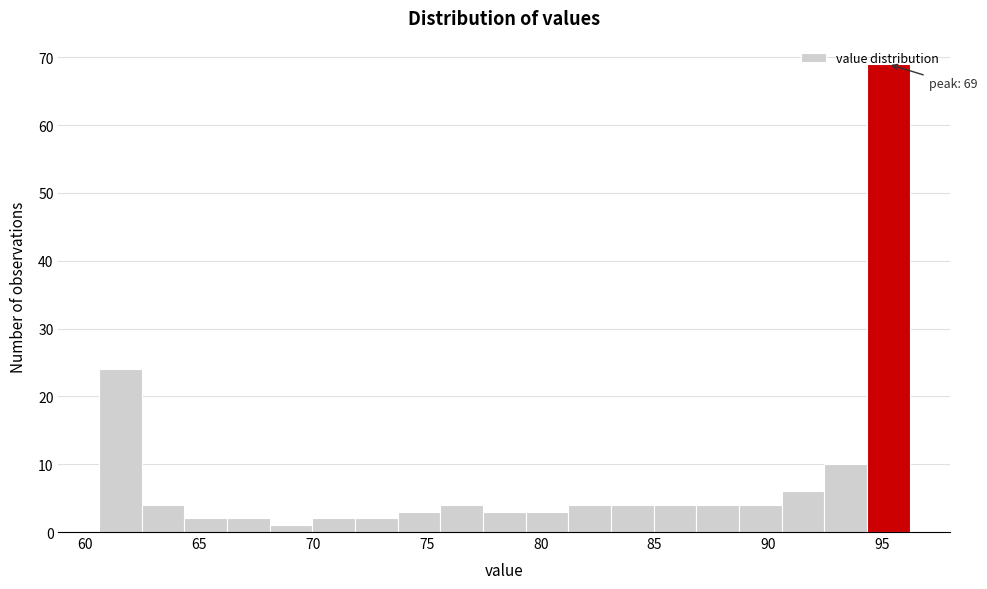

Read against the x-axis, roughly where is the centre of the tallest bar?

95.5